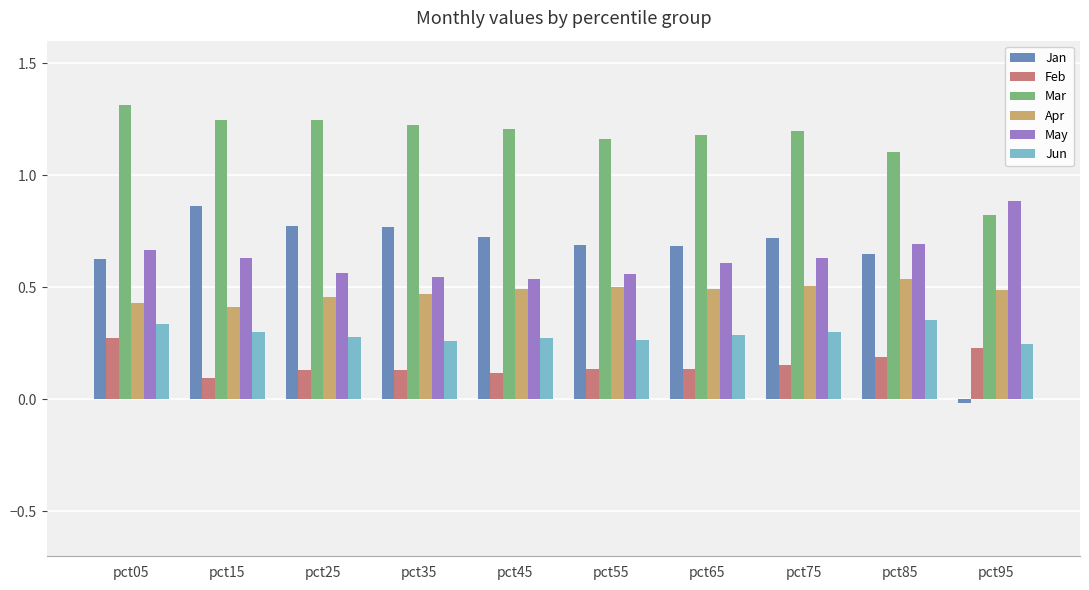

List the series in order of their peak value, highest first.

Mar, May, Jan, Apr, Jun, Feb